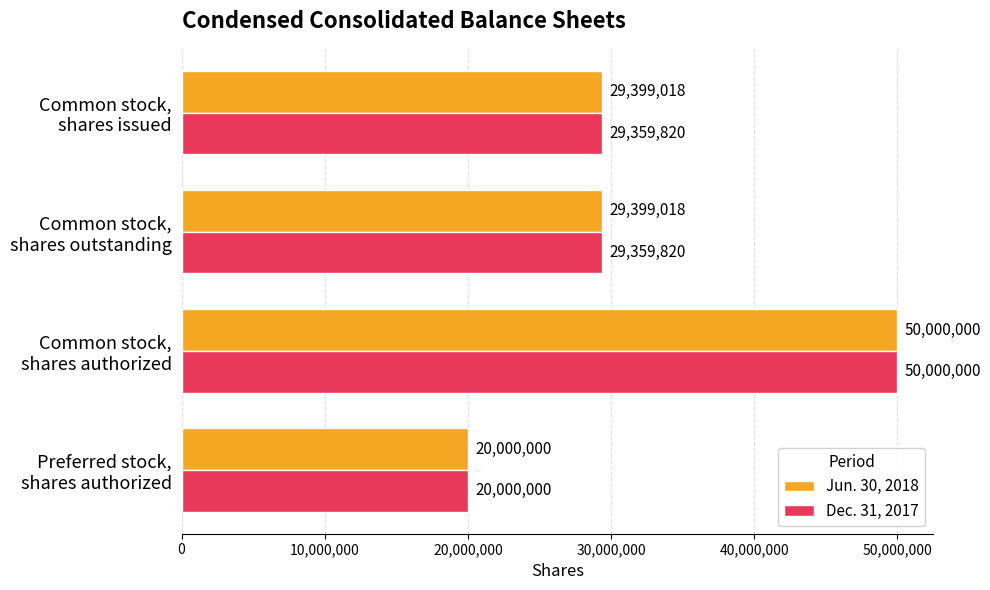

What is the smallest value displayed?

20000000